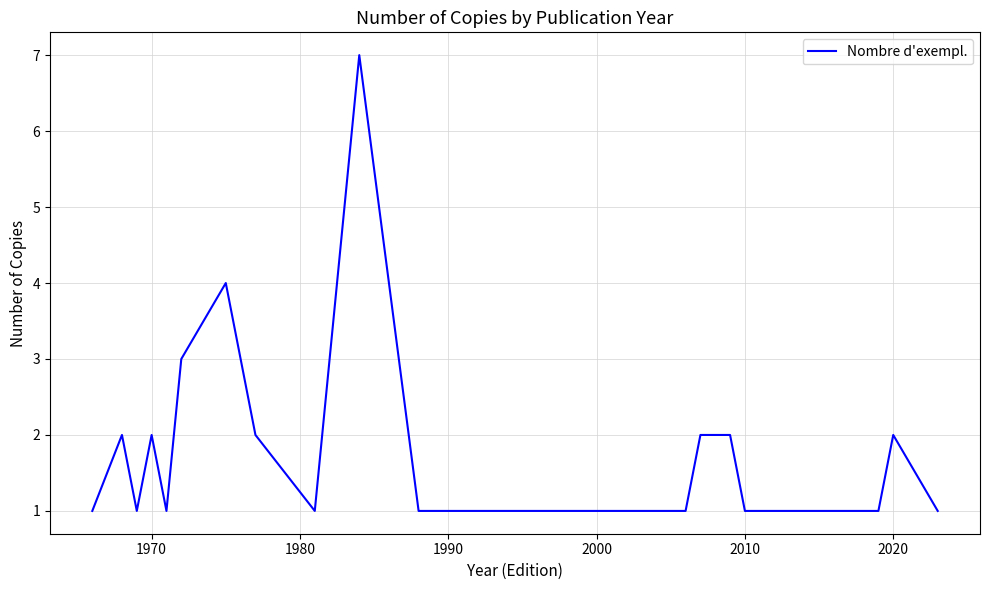

How many lines are shown in the chart?

1